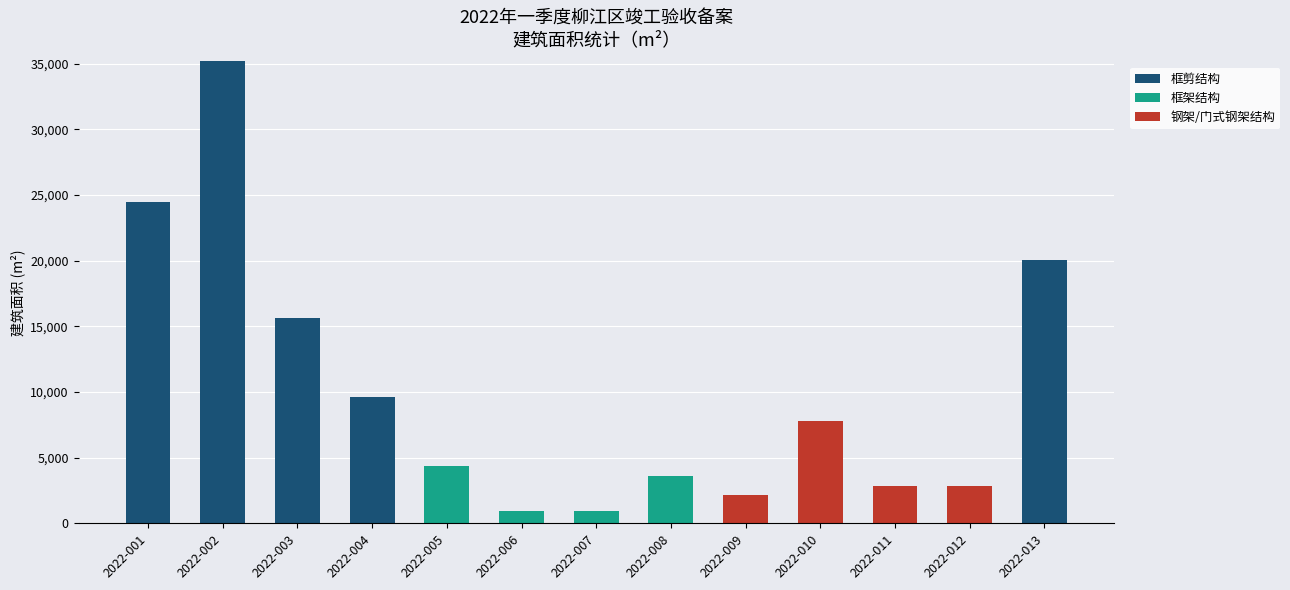

At which category is the sum across all series the highest?

2022-002